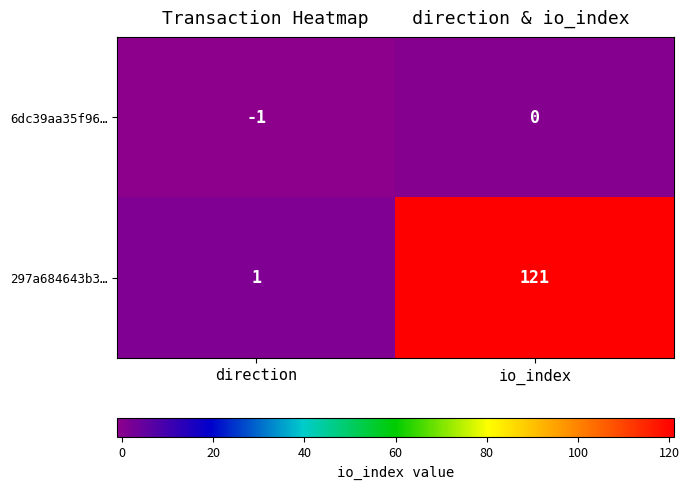

Rank the series at direction from lowest to highest value.

6dc39aa35f96…, 297a684643b3…